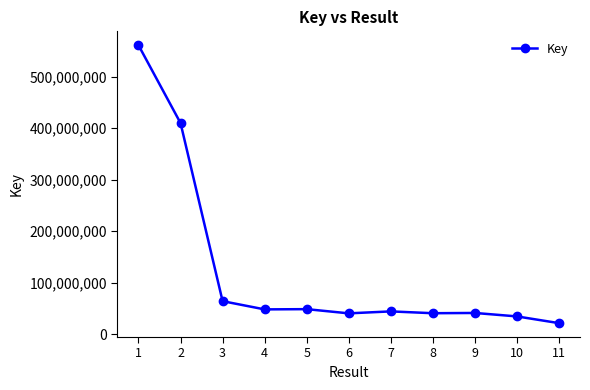

Does the chart display data point markers on the line(s)?

Yes